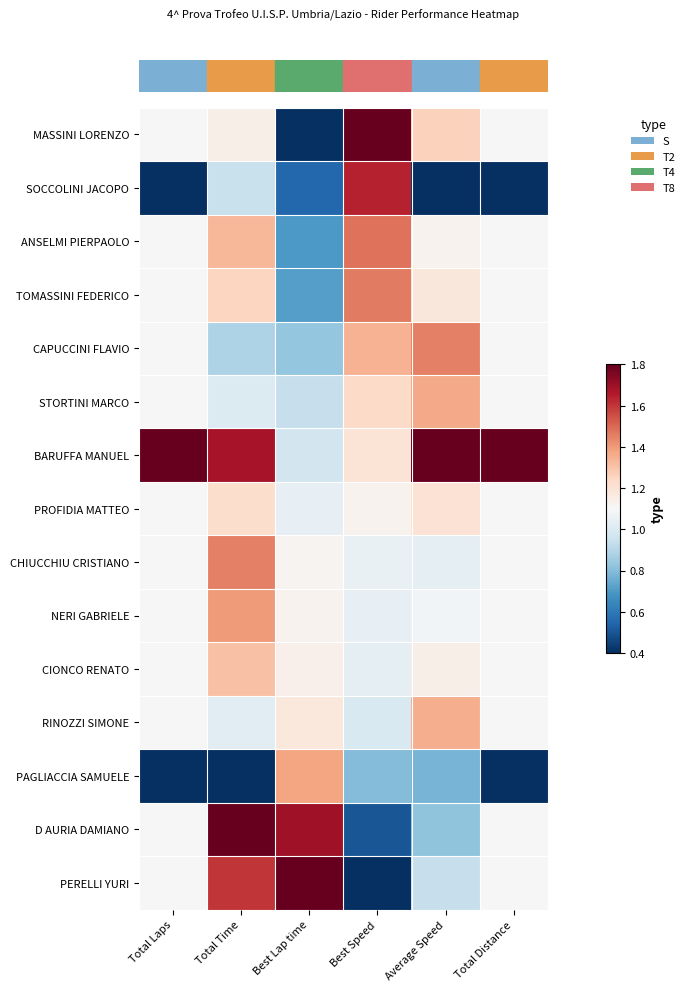

How many series are shown in this chart?

15